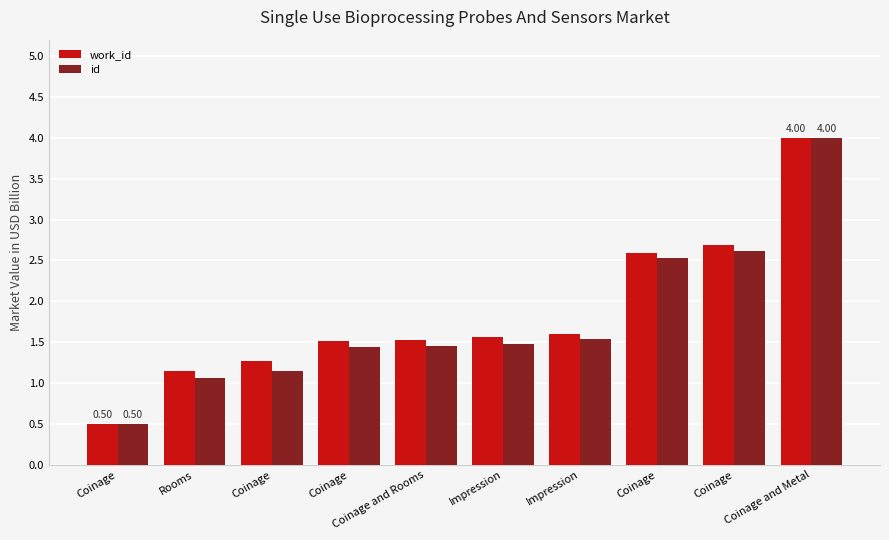

Where does the id series first go above 1?

Rooms